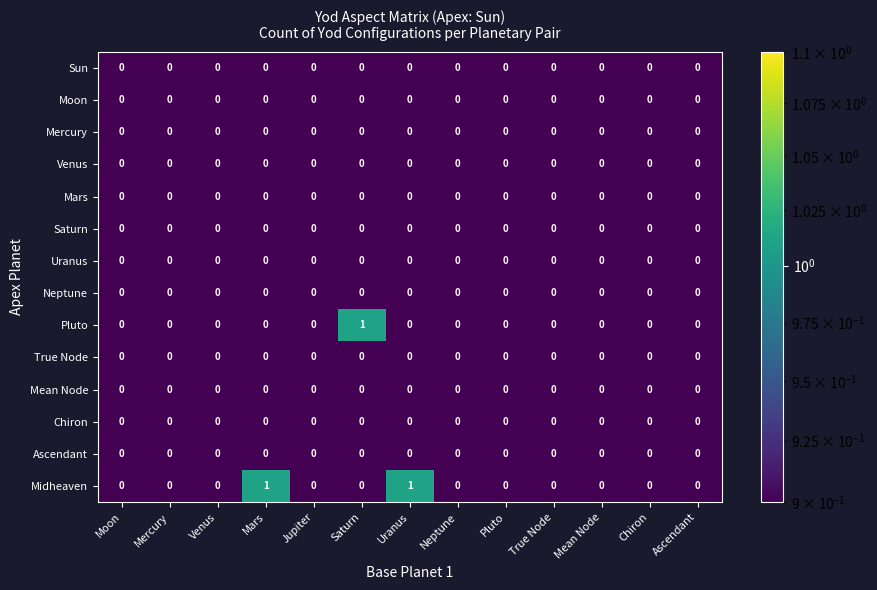

What is the greatest value displayed?

1